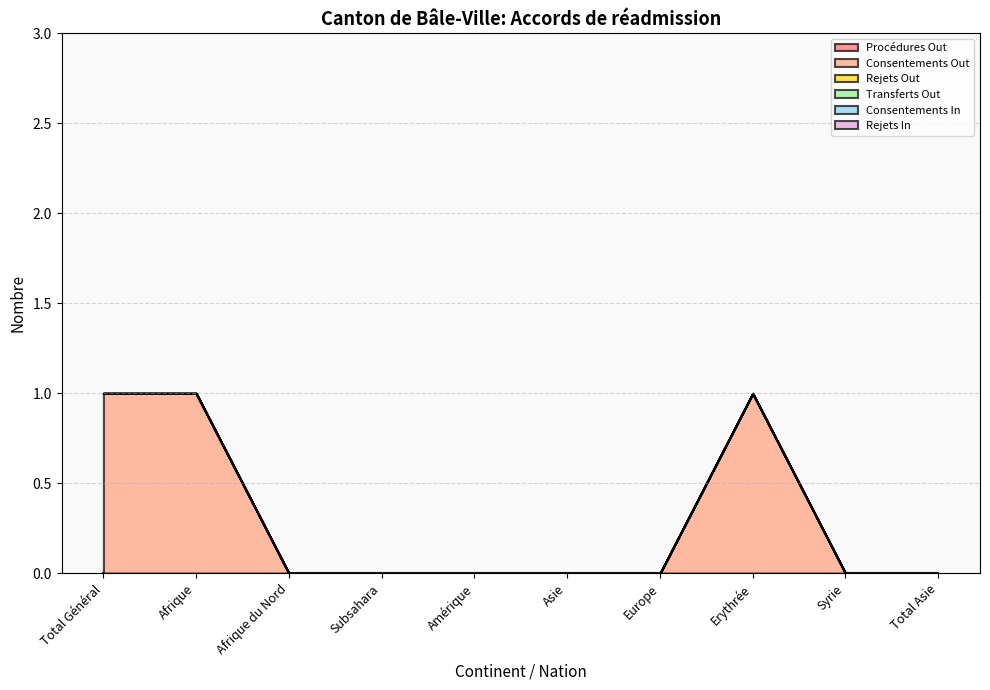

Which has a higher value, Amérique or Afrique?

Amérique